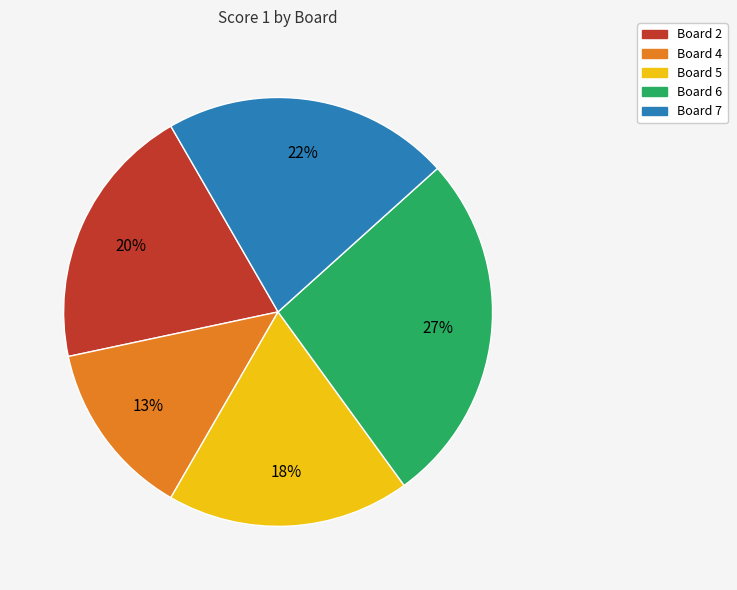

To the nearest percent, what portion does Board 4 represent?

13%